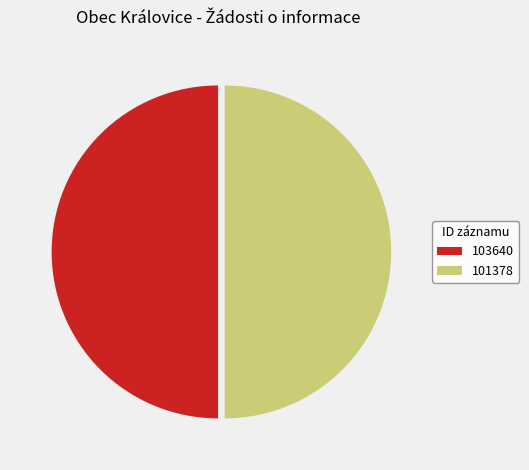

Do 101378 and 103640 together represent more than half of the pie?

Yes